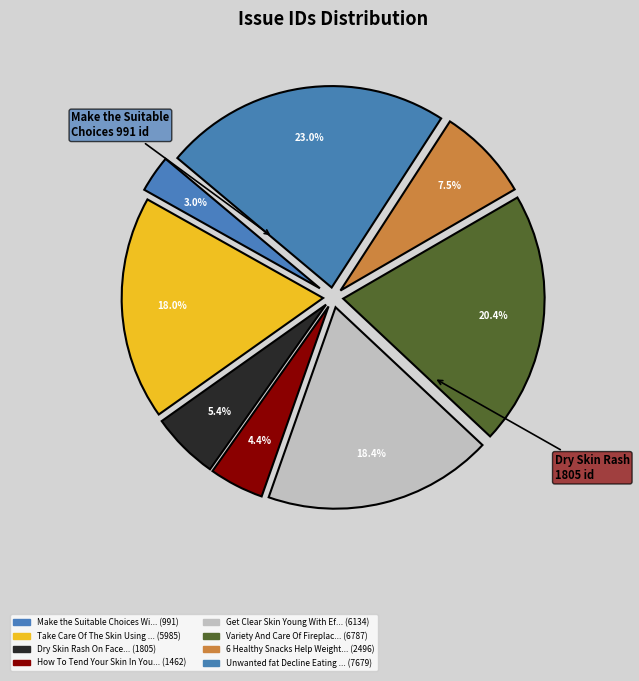

How many slices are in this pie chart?

8